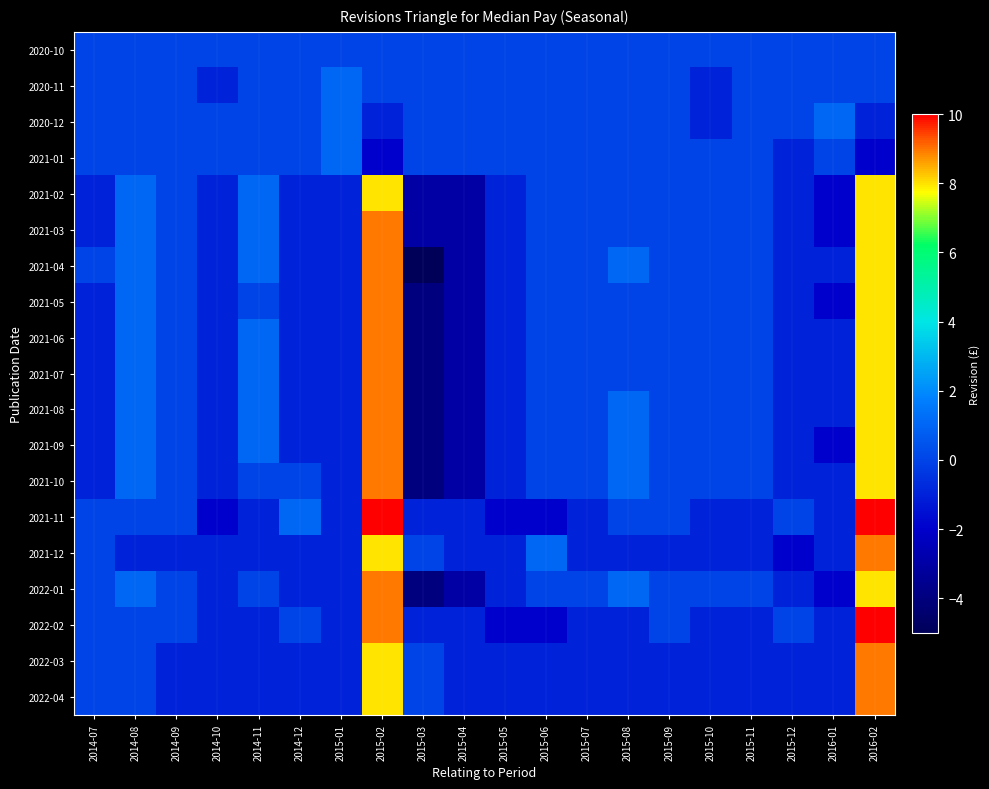

Reading left to right, what are all the values shown in this chart?

2020-10: 2014-07=0	2014-08=0	2014-09=0	2014-10=0	2014-11=0	2014-12=0	2015-01=0	2015-02=0	2015-03=0	2015-04=0	2015-05=0	2015-06=0	2015-07=0	2015-08=0	2015-09=0	2015-10=0	2015-11=0	2015-12=0	2016-01=0	2016-02=0
2020-11: 2014-07=0	2014-08=0	2014-09=0	2014-10=-1	2014-11=0	2014-12=0	2015-01=1	2015-02=0	2015-03=0	2015-04=0	2015-05=0	2015-06=0	2015-07=0	2015-08=0	2015-09=0	2015-10=-1	2015-11=0	2015-12=0	2016-01=0	2016-02=0
2020-12: 2014-07=0	2014-08=0	2014-09=0	2014-10=0	2014-11=0	2014-12=0	2015-01=1	2015-02=-1	2015-03=0	2015-04=0	2015-05=0	2015-06=0	2015-07=0	2015-08=0	2015-09=0	2015-10=-1	2015-11=0	2015-12=0	2016-01=1	2016-02=-1
2021-01: 2014-07=0	2014-08=0	2014-09=0	2014-10=0	2014-11=0	2014-12=0	2015-01=1	2015-02=-2	2015-03=0	2015-04=0	2015-05=0	2015-06=0	2015-07=0	2015-08=0	2015-09=0	2015-10=0	2015-11=0	2015-12=-1	2016-01=0	2016-02=-2
2021-02: 2014-07=-1	2014-08=1	2014-09=0	2014-10=-1	2014-11=1	2014-12=-1	2015-01=-1	2015-02=8	2015-03=-3	2015-04=-3	2015-05=-1	2015-06=0	2015-07=0	2015-08=0	2015-09=0	2015-10=0	2015-11=0	2015-12=-1	2016-01=-2	2016-02=8
2021-03: 2014-07=-1	2014-08=1	2014-09=0	2014-10=-1	2014-11=1	2014-12=-1	2015-01=-1	2015-02=9	2015-03=-3	2015-04=-3	2015-05=-1	2015-06=0	2015-07=0	2015-08=0	2015-09=0	2015-10=0	2015-11=0	2015-12=-1	2016-01=-2	2016-02=8
2021-04: 2014-07=0	2014-08=1	2014-09=0	2014-10=-1	2014-11=1	2014-12=-1	2015-01=-1	2015-02=9	2015-03=-5	2015-04=-3	2015-05=-1	2015-06=0	2015-07=0	2015-08=1	2015-09=0	2015-10=0	2015-11=0	2015-12=-1	2016-01=-1	2016-02=8
2021-05: 2014-07=-1	2014-08=1	2014-09=0	2014-10=-1	2014-11=0	2014-12=-1	2015-01=-1	2015-02=9	2015-03=-4	2015-04=-3	2015-05=-1	2015-06=0	2015-07=0	2015-08=0	2015-09=0	2015-10=0	2015-11=0	2015-12=-1	2016-01=-2	2016-02=8
2021-06: 2014-07=-1	2014-08=1	2014-09=0	2014-10=-1	2014-11=1	2014-12=-1	2015-01=-1	2015-02=9	2015-03=-4	2015-04=-3	2015-05=-1	2015-06=0	2015-07=0	2015-08=0	2015-09=0	2015-10=0	2015-11=0	2015-12=-1	2016-01=-1	2016-02=8
2021-07: 2014-07=-1	2014-08=1	2014-09=0	2014-10=-1	2014-11=1	2014-12=-1	2015-01=-1	2015-02=9	2015-03=-4	2015-04=-3	2015-05=-1	2015-06=0	2015-07=0	2015-08=0	2015-09=0	2015-10=0	2015-11=0	2015-12=-1	2016-01=-1	2016-02=8
2021-08: 2014-07=-1	2014-08=1	2014-09=0	2014-10=-1	2014-11=1	2014-12=-1	2015-01=-1	2015-02=9	2015-03=-4	2015-04=-3	2015-05=-1	2015-06=0	2015-07=0	2015-08=1	2015-09=0	2015-10=0	2015-11=0	2015-12=-1	2016-01=-1	2016-02=8
2021-09: 2014-07=-1	2014-08=1	2014-09=0	2014-10=-1	2014-11=1	2014-12=-1	2015-01=-1	2015-02=9	2015-03=-4	2015-04=-3	2015-05=-1	2015-06=0	2015-07=0	2015-08=1	2015-09=0	2015-10=0	2015-11=0	2015-12=-1	2016-01=-2	2016-02=8
2021-10: 2014-07=-1	2014-08=1	2014-09=0	2014-10=-1	2014-11=0	2014-12=0	2015-01=-1	2015-02=9	2015-03=-4	2015-04=-3	2015-05=-1	2015-06=0	2015-07=0	2015-08=1	2015-09=0	2015-10=0	2015-11=0	2015-12=-1	2016-01=-1	2016-02=8
2021-11: 2014-07=0	2014-08=0	2014-09=0	2014-10=-2	2014-11=-1	2014-12=1	2015-01=-1	2015-02=10	2015-03=-1	2015-04=-1	2015-05=-2	2015-06=-2	2015-07=-1	2015-08=0	2015-09=0	2015-10=-1	2015-11=-1	2015-12=0	2016-01=-1	2016-02=10
2021-12: 2014-07=0	2014-08=-1	2014-09=-1	2014-10=-1	2014-11=-1	2014-12=-1	2015-01=-1	2015-02=8	2015-03=0	2015-04=-1	2015-05=-1	2015-06=1	2015-07=-1	2015-08=-1	2015-09=-1	2015-10=-1	2015-11=-1	2015-12=-2	2016-01=-1	2016-02=9
2022-01: 2014-07=0	2014-08=1	2014-09=0	2014-10=-1	2014-11=0	2014-12=-1	2015-01=-1	2015-02=9	2015-03=-4	2015-04=-3	2015-05=-1	2015-06=0	2015-07=0	2015-08=1	2015-09=0	2015-10=0	2015-11=0	2015-12=-1	2016-01=-2	2016-02=8
2022-02: 2014-07=0	2014-08=0	2014-09=0	2014-10=-1	2014-11=-1	2014-12=0	2015-01=-1	2015-02=9	2015-03=-1	2015-04=-1	2015-05=-2	2015-06=-2	2015-07=-1	2015-08=-1	2015-09=0	2015-10=-1	2015-11=-1	2015-12=0	2016-01=-1	2016-02=10
2022-03: 2014-07=0	2014-08=0	2014-09=-1	2014-10=-1	2014-11=-1	2014-12=-1	2015-01=-1	2015-02=8	2015-03=0	2015-04=-1	2015-05=-1	2015-06=-1	2015-07=-1	2015-08=-1	2015-09=-1	2015-10=-1	2015-11=-1	2015-12=-1	2016-01=-1	2016-02=9
2022-04: 2014-07=0	2014-08=0	2014-09=-1	2014-10=-1	2014-11=-1	2014-12=-1	2015-01=-1	2015-02=8	2015-03=0	2015-04=-1	2015-05=-1	2015-06=-1	2015-07=-1	2015-08=-1	2015-09=-1	2015-10=-1	2015-11=-1	2015-12=-1	2016-01=-1	2016-02=9